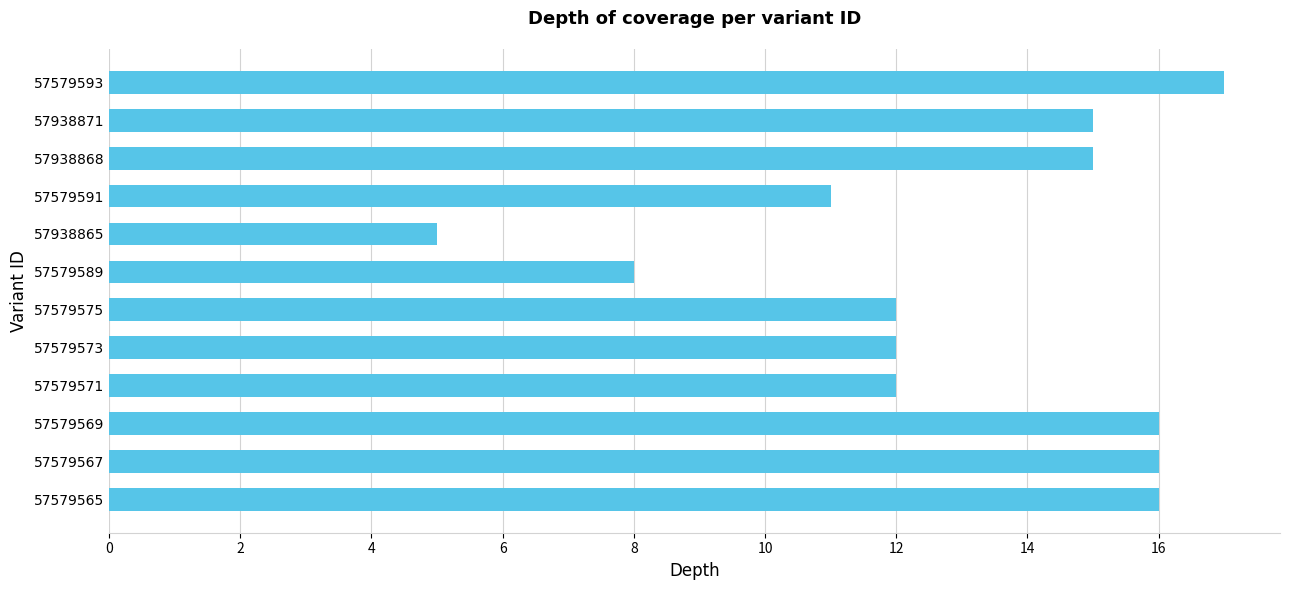

Between 57579565 and 57579593, which is larger?

57579593